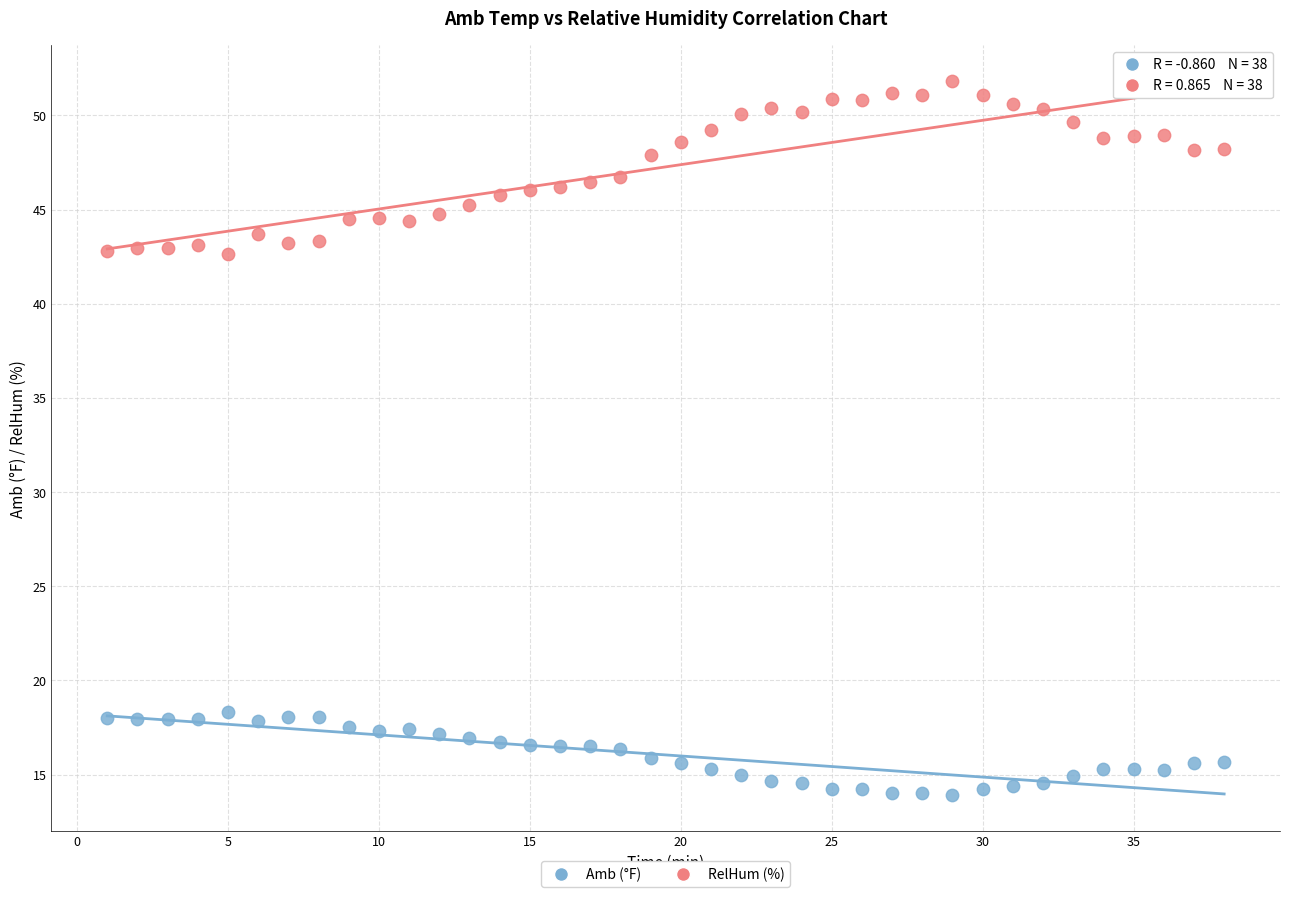

Which series has the widest spread of Y values?

RelHum (%)